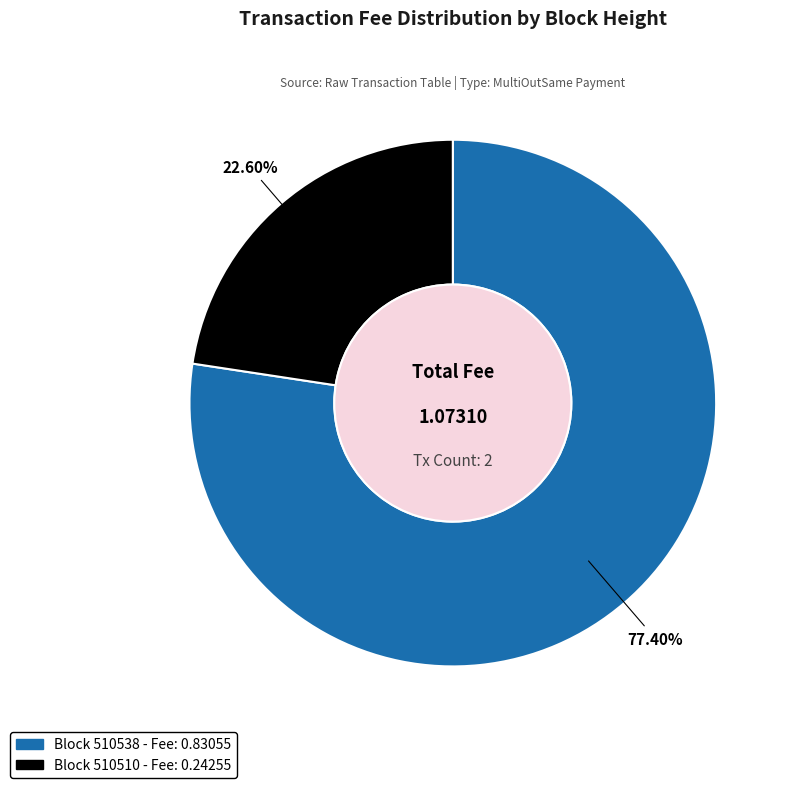

Is there a majority slice in this chart?

Yes